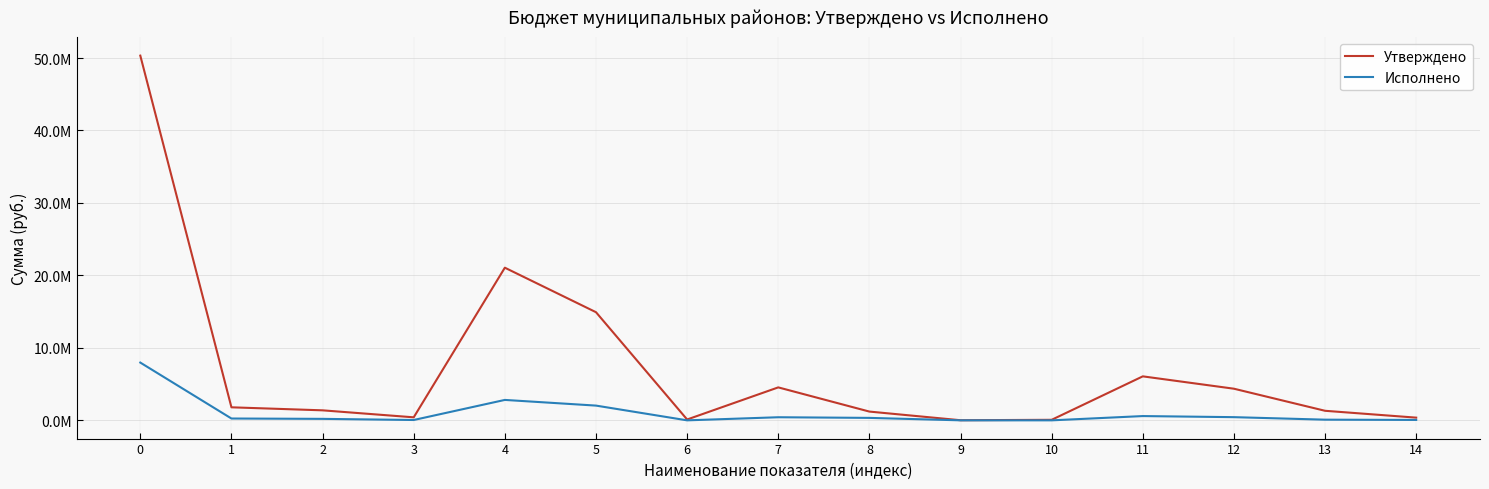

The Утверждено series shows 643946.1 at 13. True or false?

False